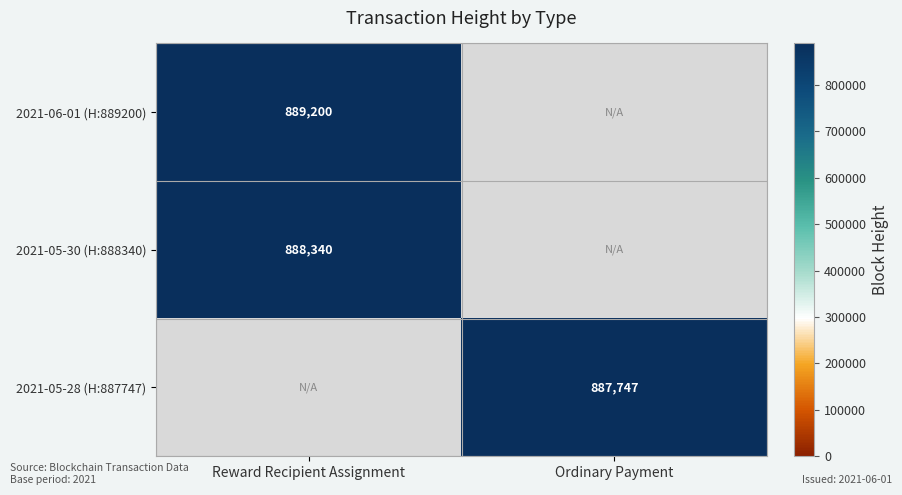

Is it true that 2021-05-28 (H:887747) equals 887747 at Ordinary Payment?

True